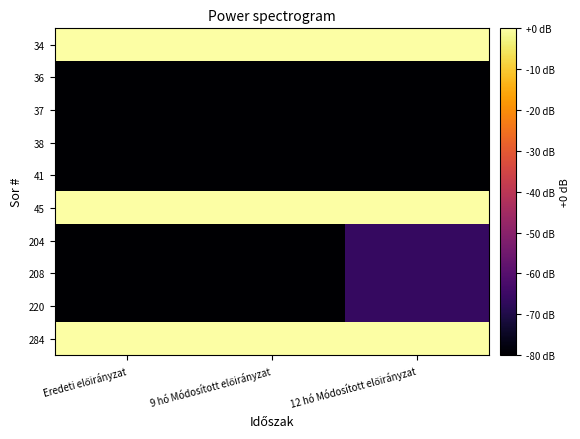

What is the difference between the highest and lowest values at 12 hó Módosított előirányzat?

80.0